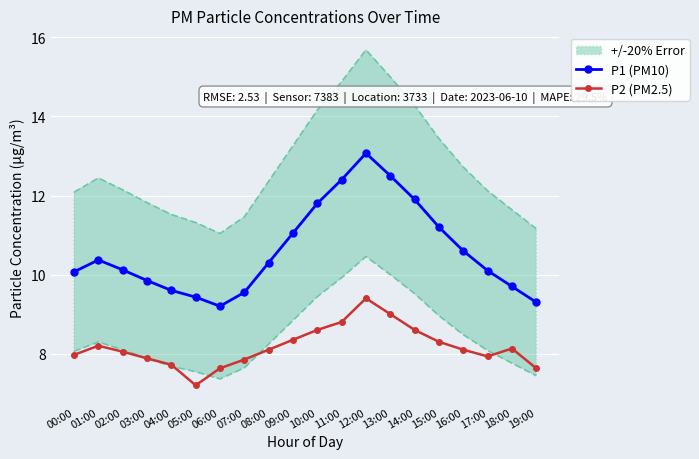

What is the difference between the P1 (PM10) values at 01:00 and 06:00?

1.2